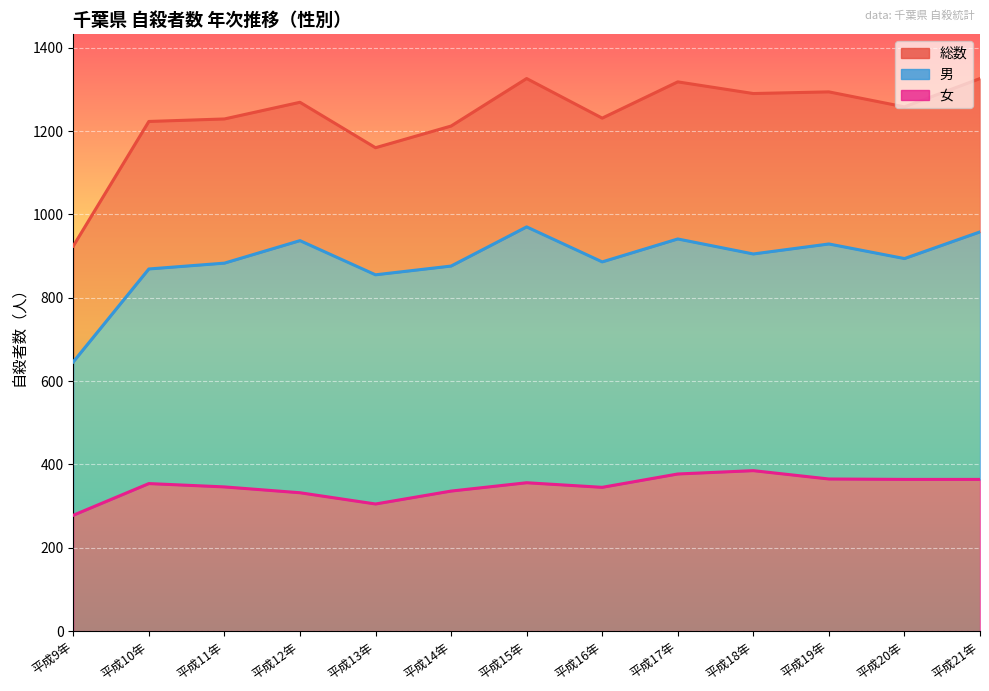

The value of 女 at 平成15年 is 356. True or false?

True